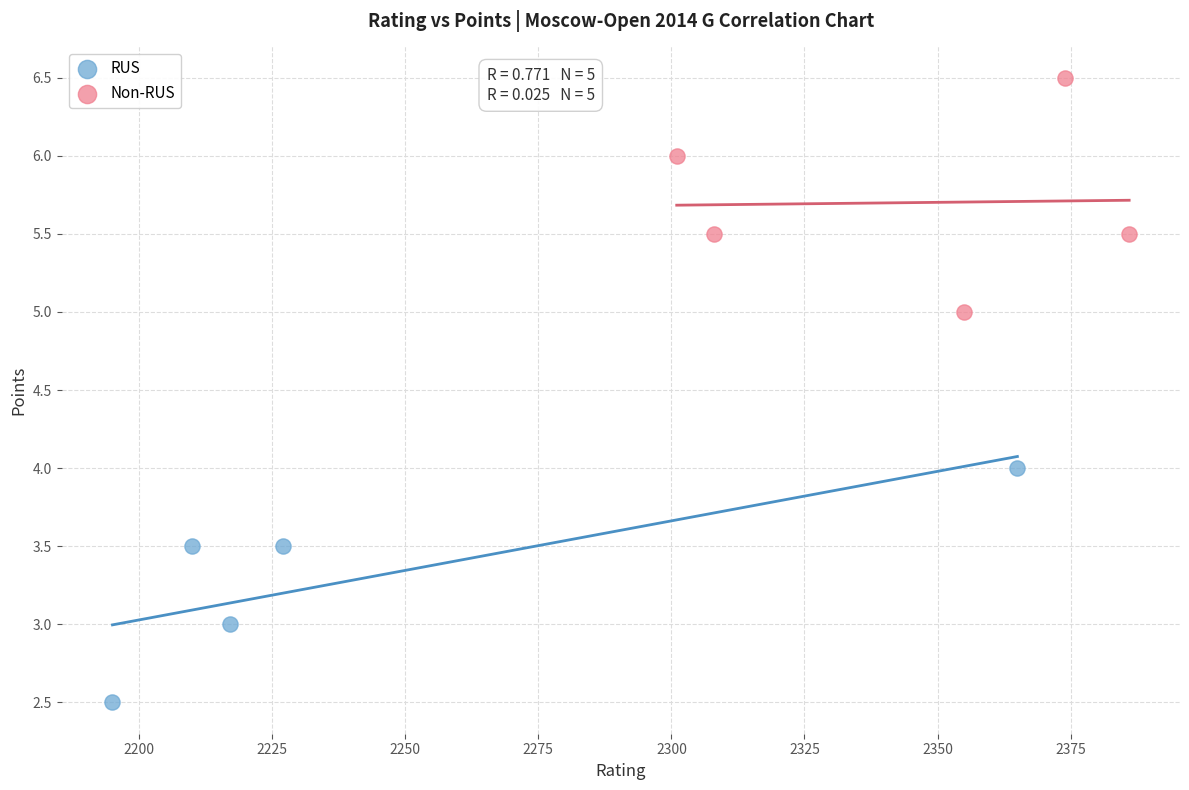

Which series reaches the maximum Y coordinate?

Non-RUS